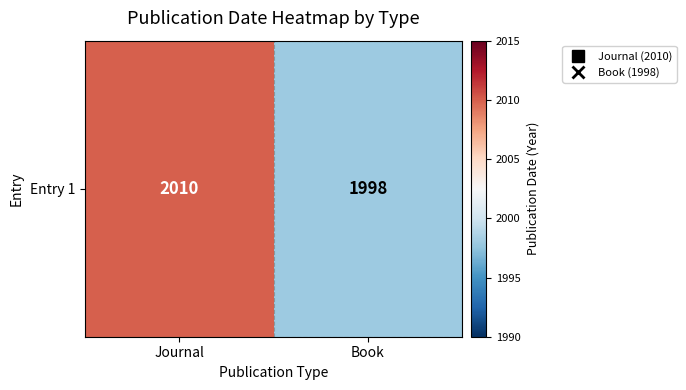

List the labels in order of value, largest first.

Journal, Book